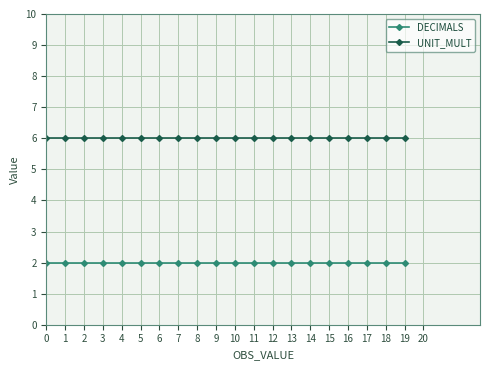

At 7, list the series in order from smallest to largest.

DECIMALS, UNIT_MULT